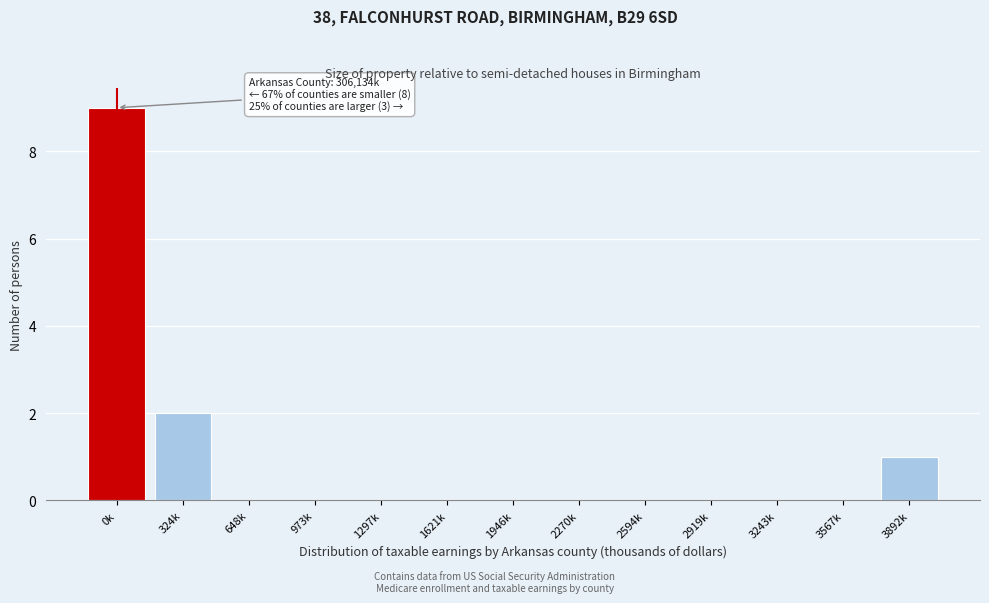

Reading left to right, what are all the values shown in this chart?

0k=9	324k=2	648k=0	973k=0	1297k=0	1621k=0	1946k=0	2270k=0	2594k=0	2919k=0	3243k=0	3567k=0	3892k=1